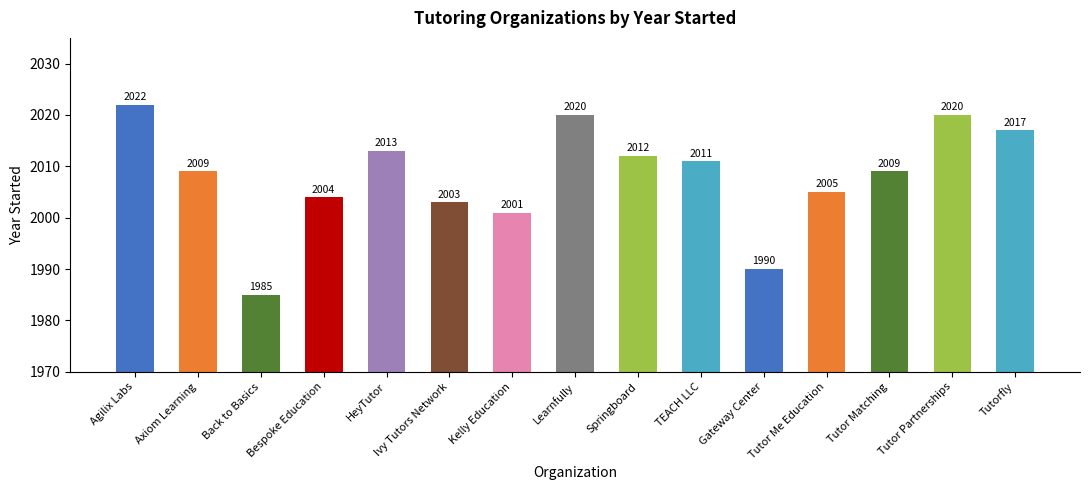

At which label is the value closest to 2003?

Ivy Tutors Network